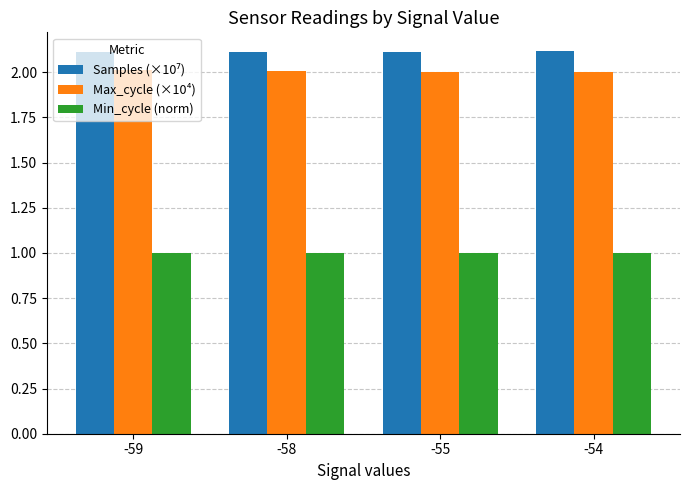

What is the spread (max minus min) of values at -54?

1.1